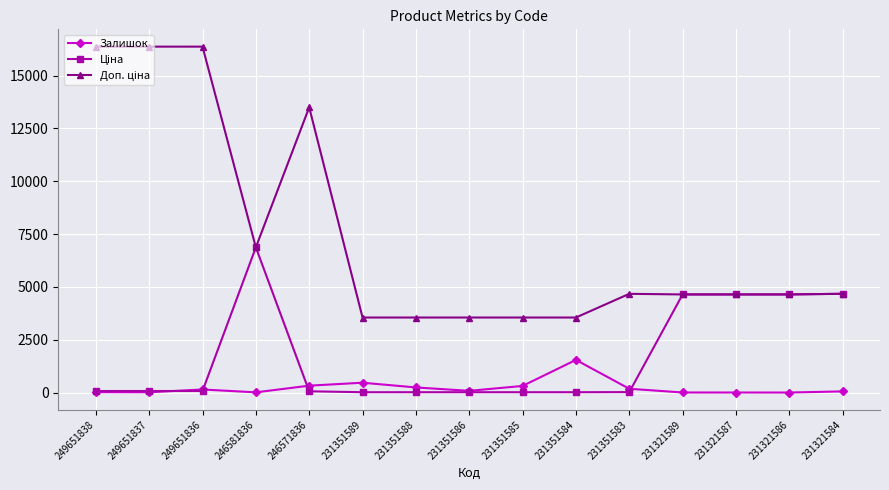

At how many categories does at least one series exceed 14087?

3